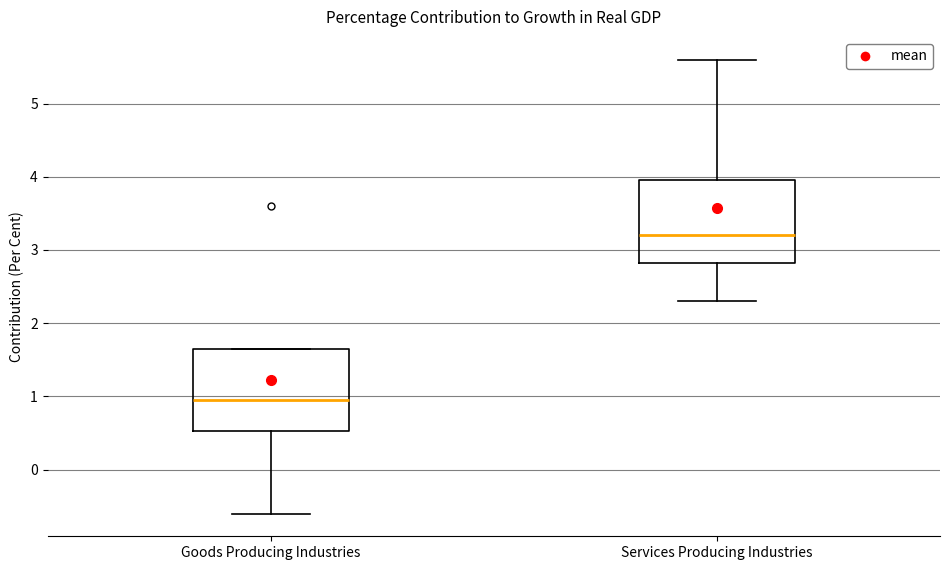

Reading left to right, read every box against the y-axis: the position of its median line, the range the box covers, and the ends of its whiskers. The values are not printed on the chart, so give them approximately, as read against the axis.

Goods Producing Industries: median 1.0, box 0.5 to 1.7, whiskers -0.6 to 1.7
Services Producing Industries: median 3.2, box 2.8 to 4.0, whiskers 2.3 to 5.6